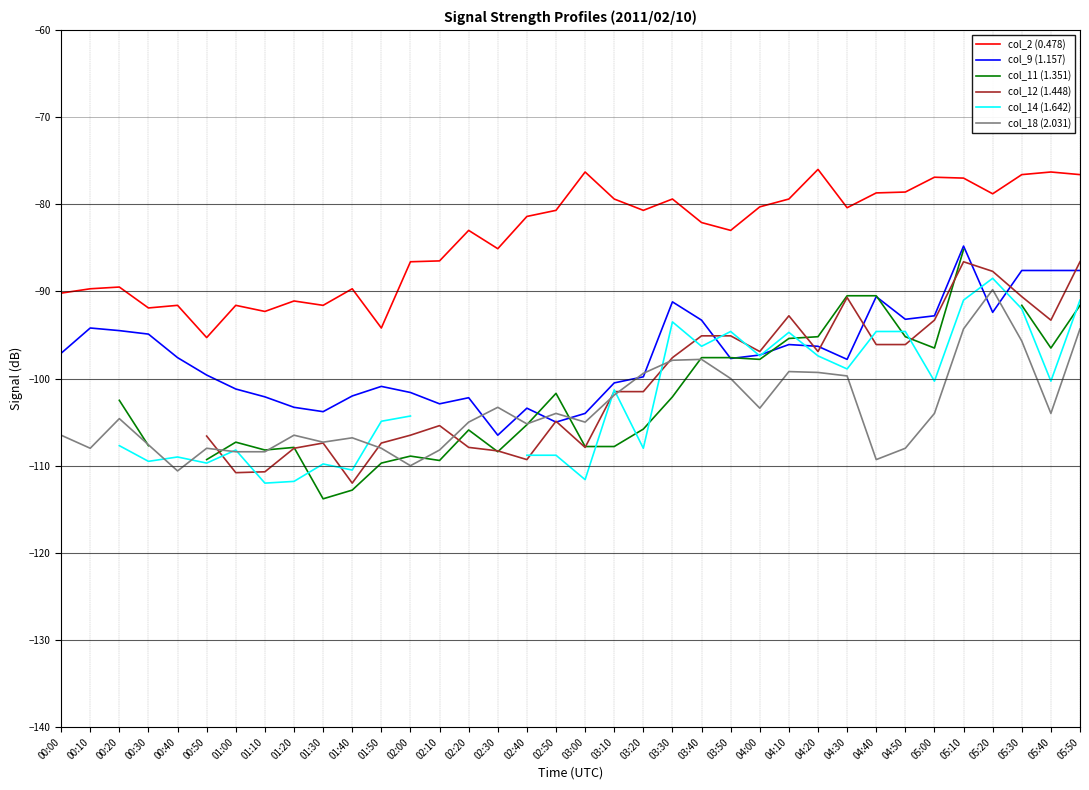

Is the value of col_11 (1.351) at 05:40 greater than the value of col_2 (0.478) at 01:40?

No